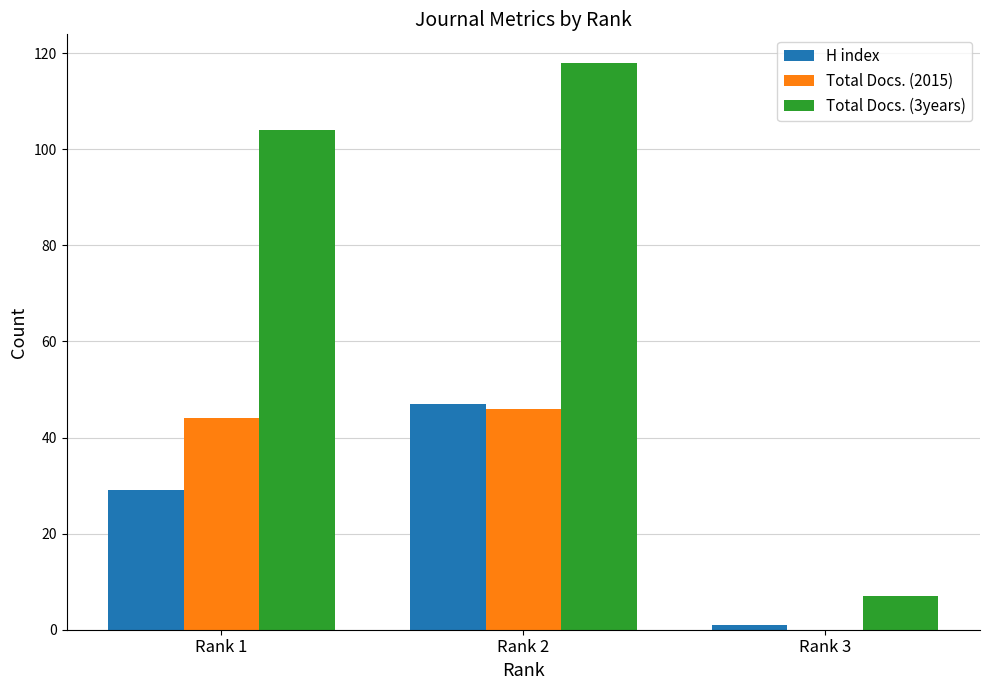

Is the value of Total Docs. (3years) at Rank 2 greater than the value of H index at Rank 1?

Yes